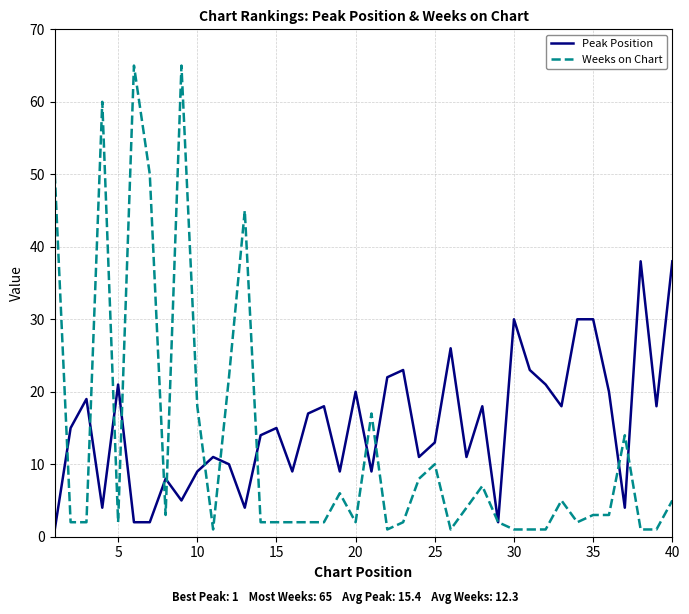

What is the difference between the maximum and minimum values in the Weeks on Chart series?

64